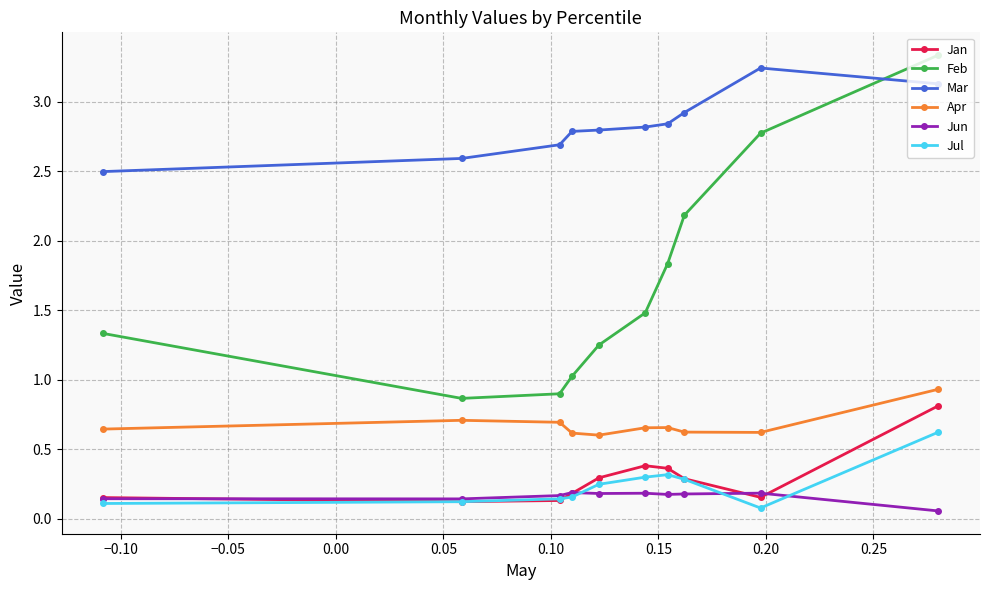

True or false: Feb and Jan intersect in this chart.

False